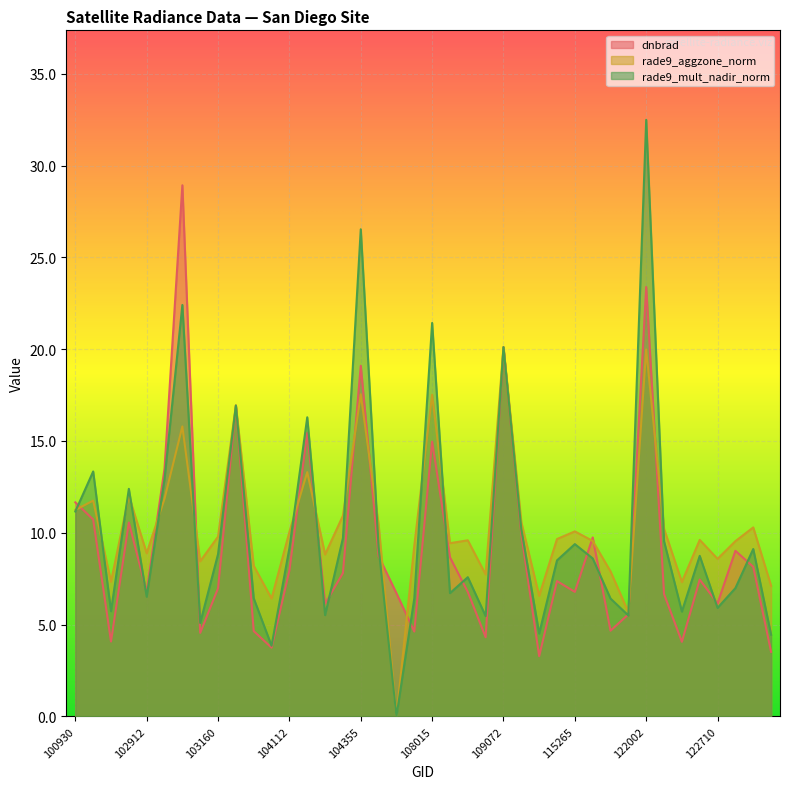

List the series in order of their peak value, lowest first.

rade9_aggzone_norm, dnbrad, rade9_mult_nadir_norm